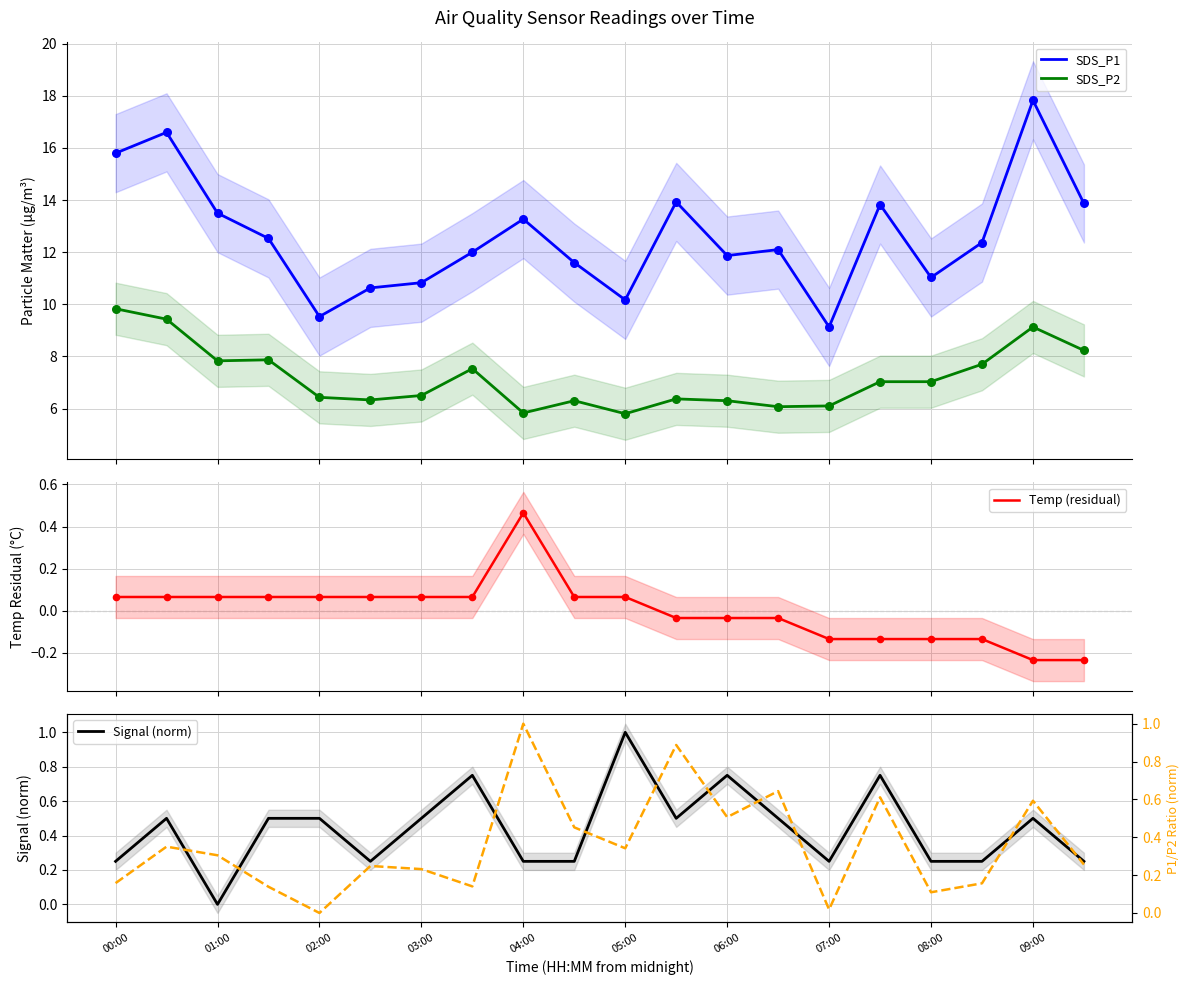

Which series reaches the minimum Y coordinate?

Temp (residual)